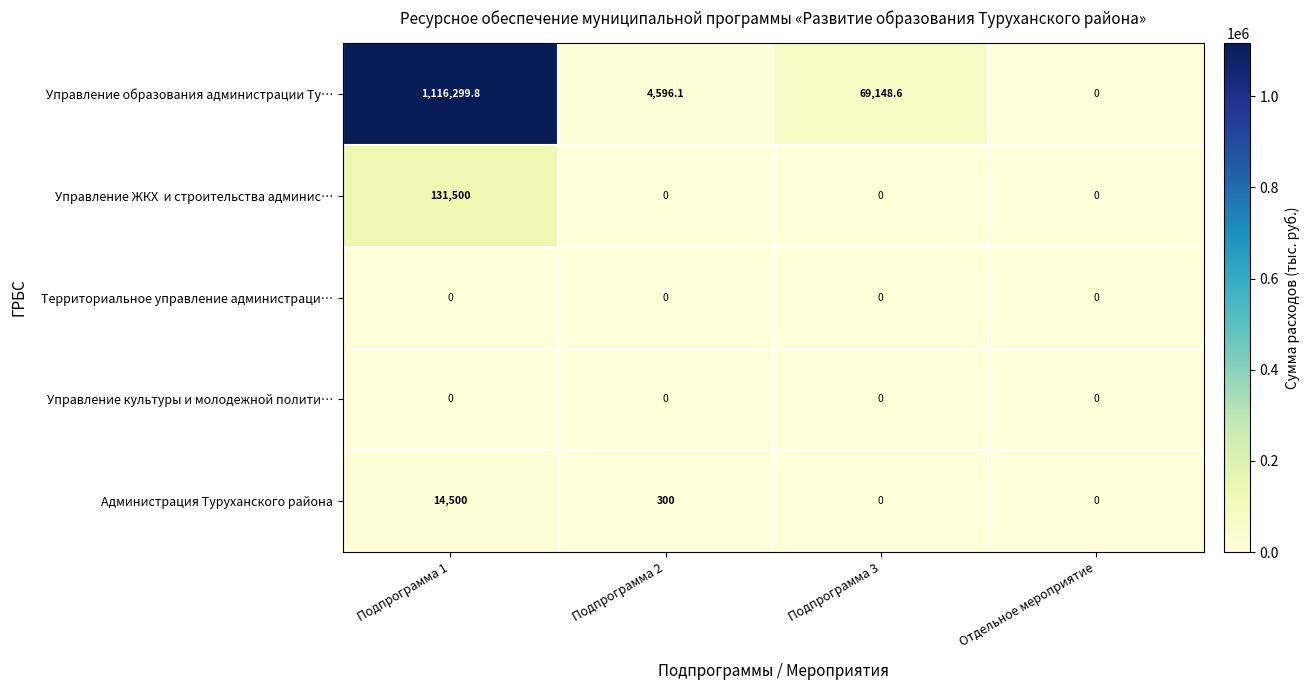

Which series has the largest total across all categories?

Управление образования администрации Ту…